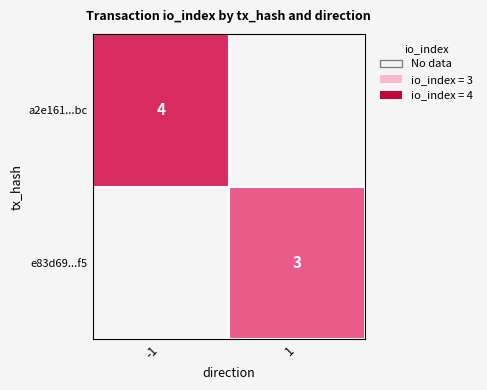

Is it true that a2e161...bc equals 4 at -1?

True